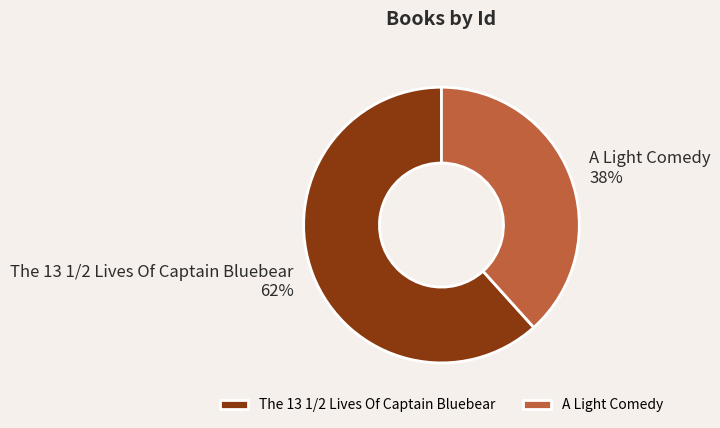

How many slices are in this pie chart?

2